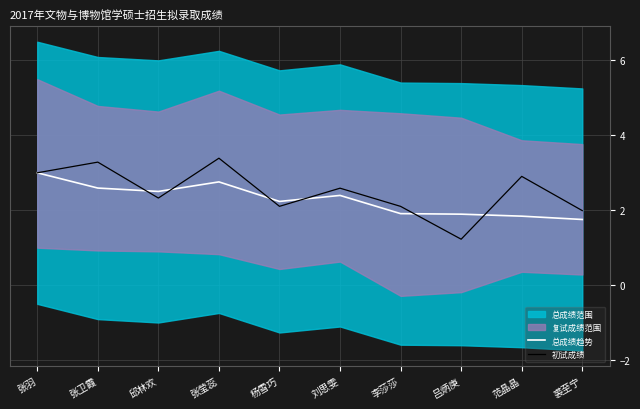

What is the value of the 总成绩趋势 point at the 5th from the left?

2.2